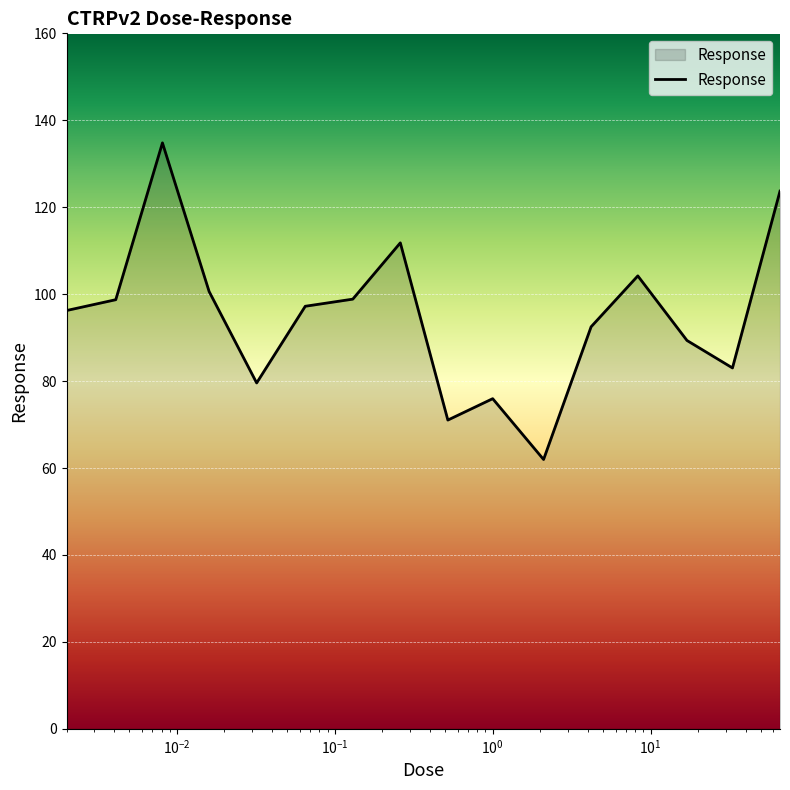

What is the smallest value displayed?

62.0